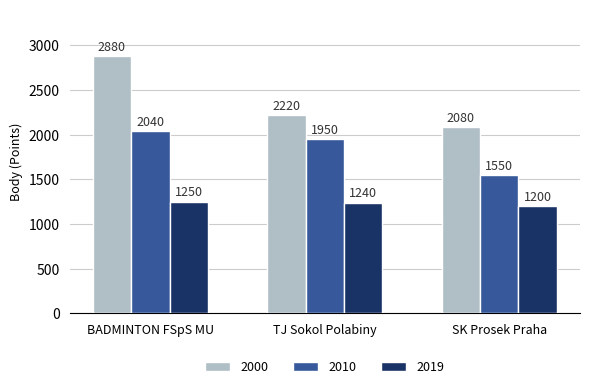

True or false: 2019 has a value of 1200 at SK Prosek Praha.

True